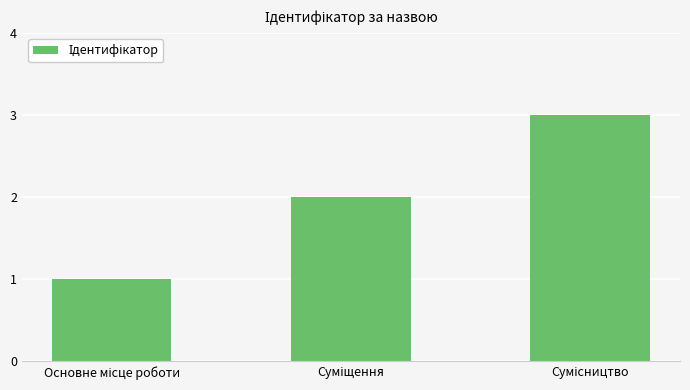

What is the sum of all values?

6